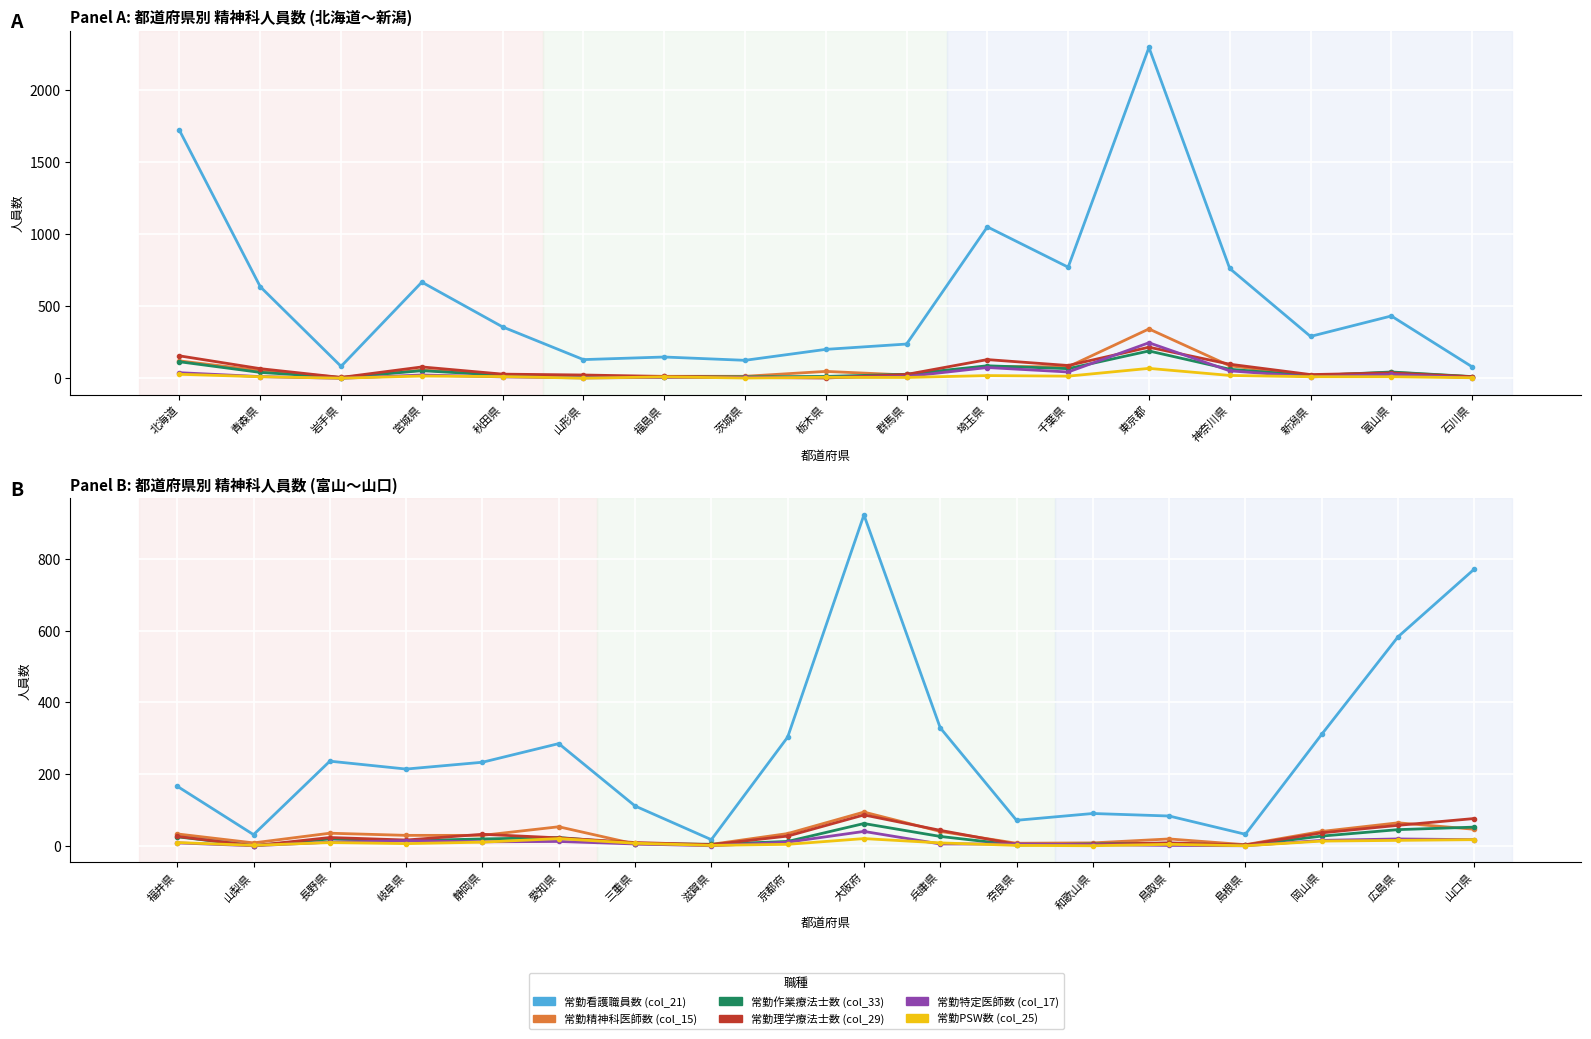

Between 京都府 and 鳥取県, which series saw the biggest shift?

常勤看護職員数 (col_21)